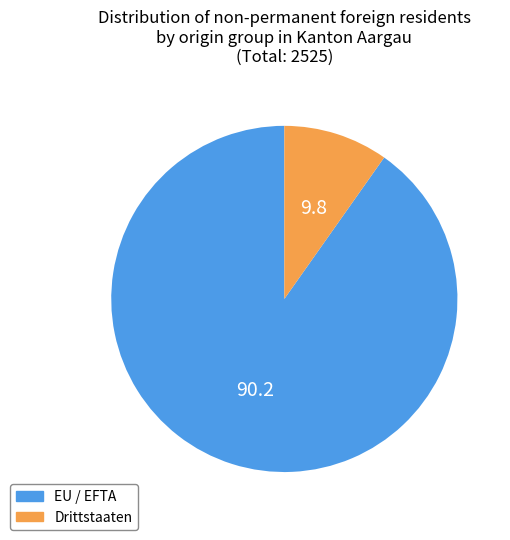

Which category has the smallest portion of the pie?

Drittstaaten